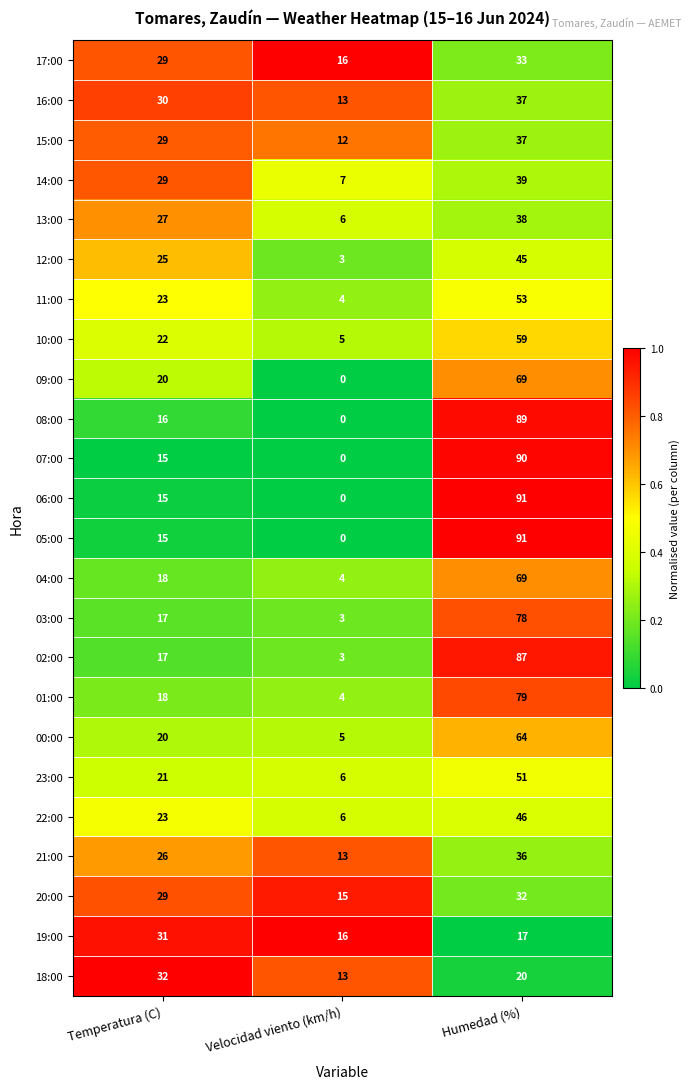

What is the spread (max minus min) of values at Velocidad viento (km/h)?

16